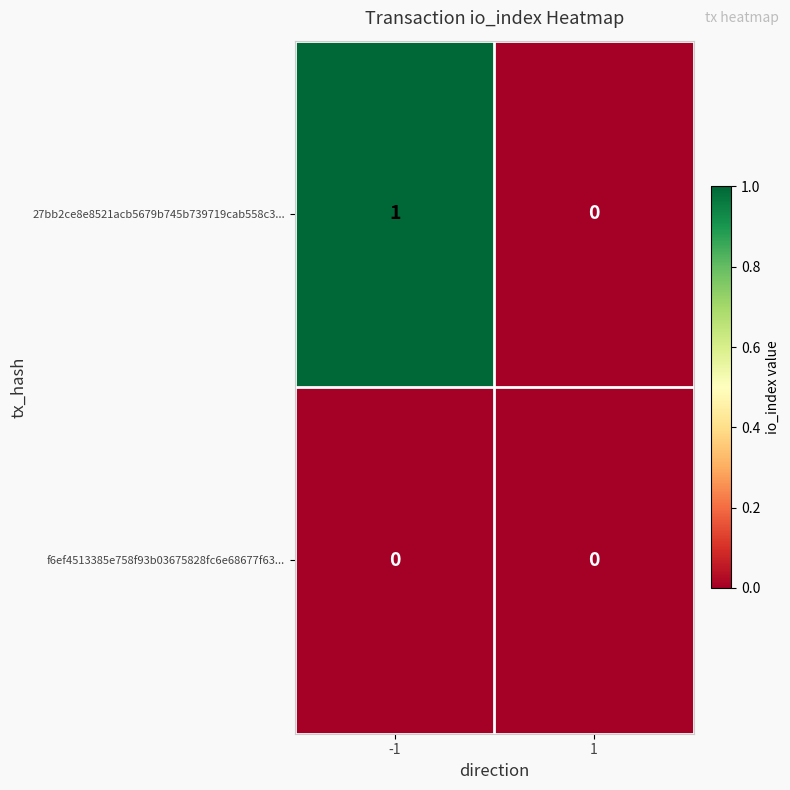

Reading left to right, list all the values displayed in this chart.

27bb2ce8e8521acb5679b745b739719cab558c3...: 1	0
f6ef4513385e758f93b03675828fc6e68677f63...: 0	0